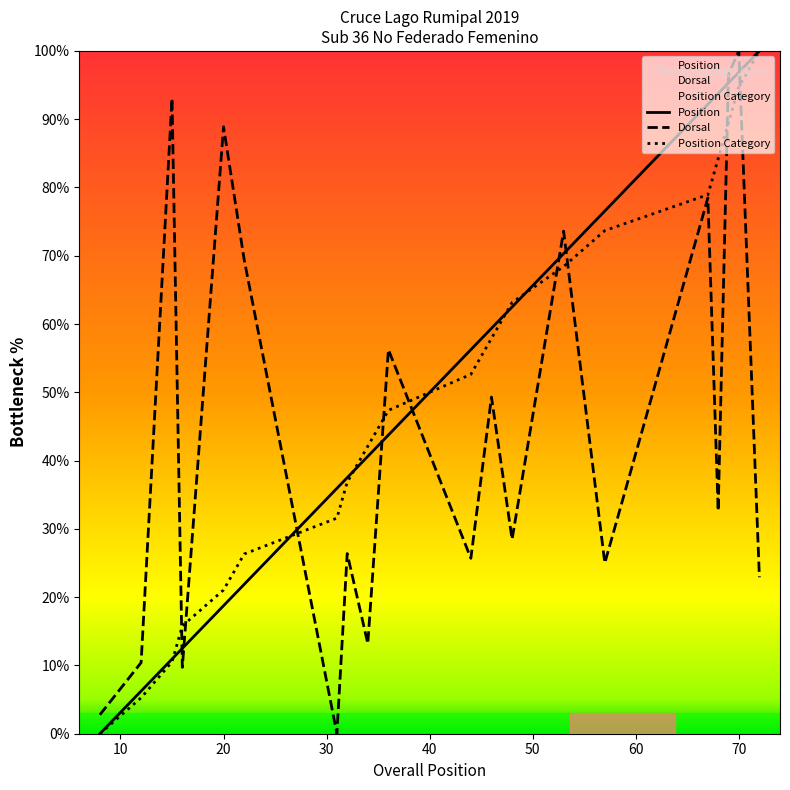

Is it true that Position equals 4.6 at 20?

False